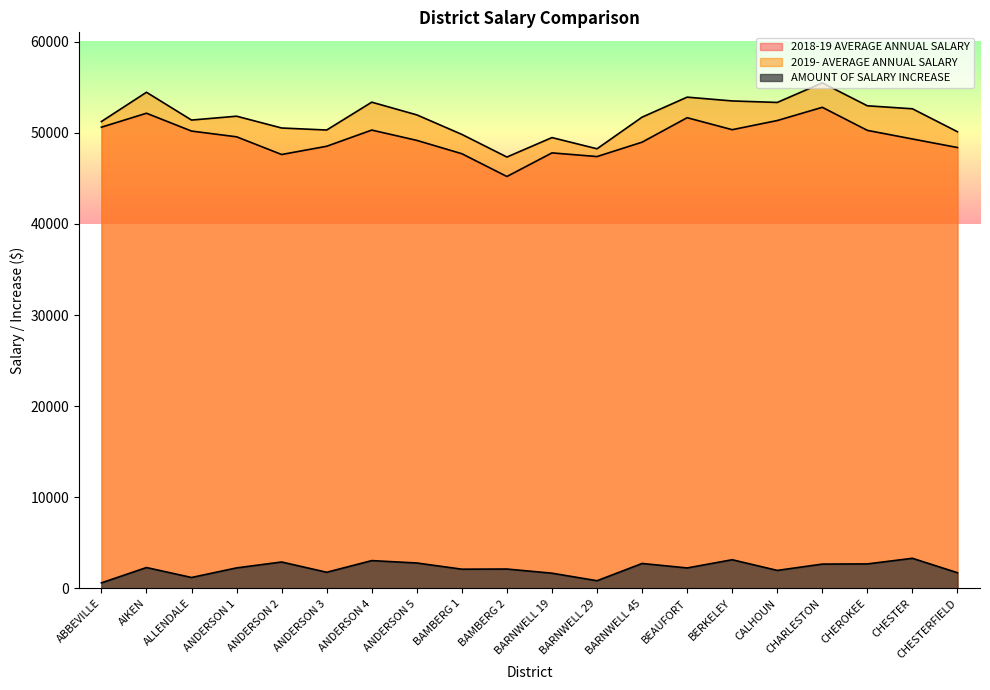

Is the value of AMOUNT OF SALARY INCREASE at ANDERSON 2 greater than the value of 2018-19 AVERAGE ANNUAL SALARY at BAMBERG 2?

No